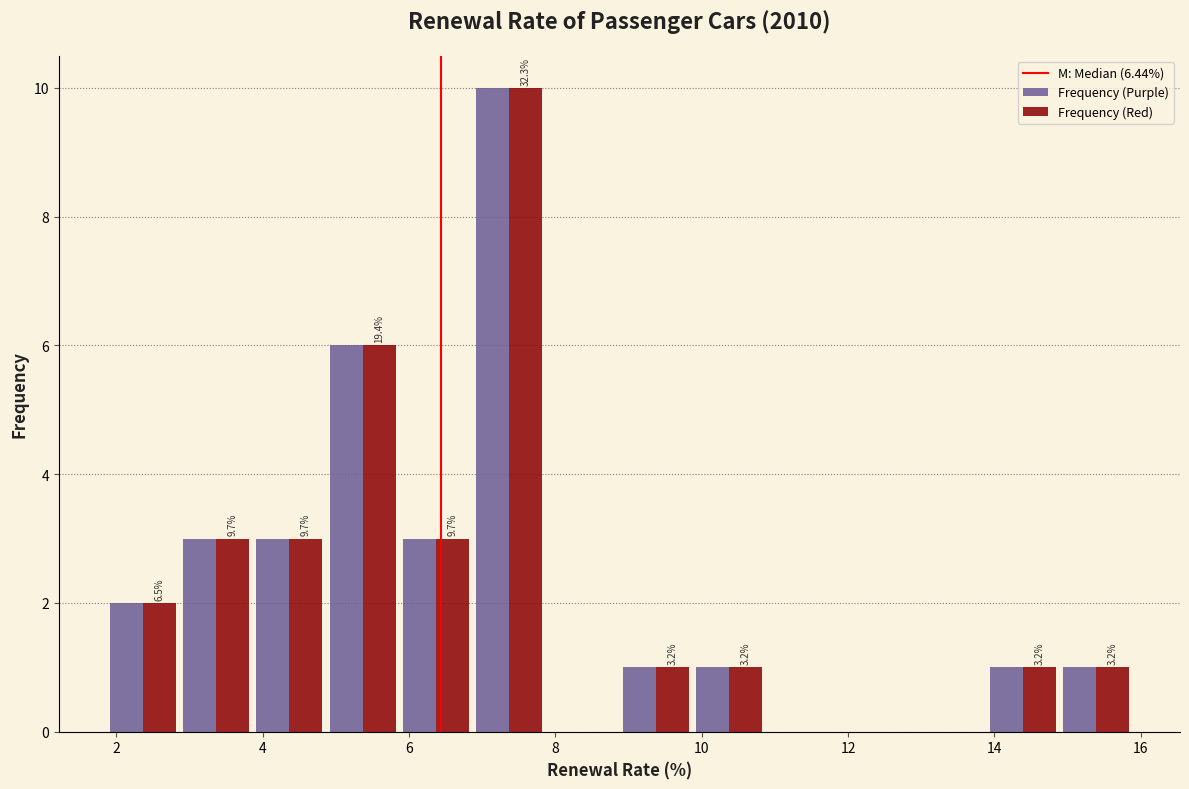

In the Frequency (Red) series, which range on the x-axis has the tallest bar?

6.8 to 7.8